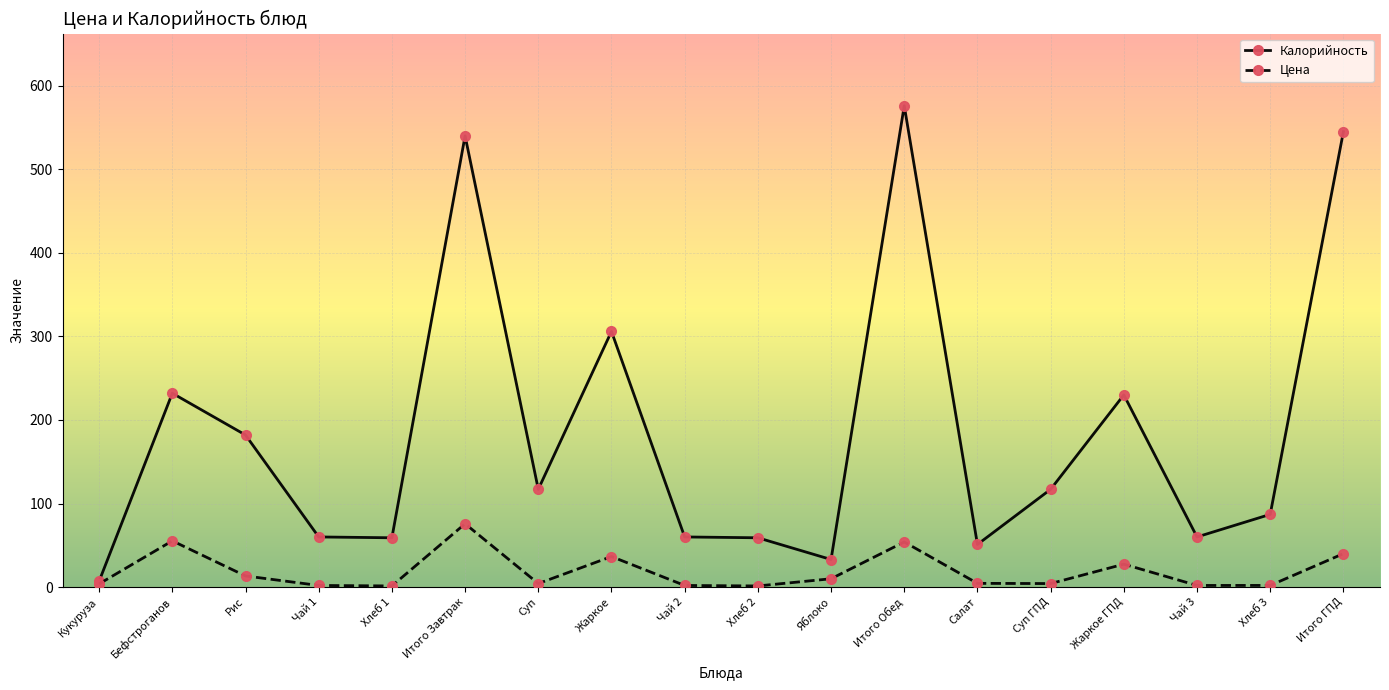

True or false: Цена has more than 0 points higher than both neighbors.

True